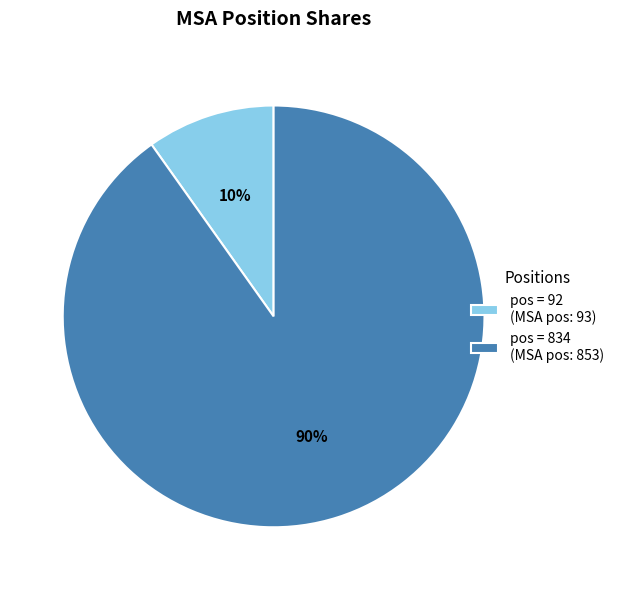

Which has a higher value, pos = 834 (MSA pos: 853) or pos = 92 (MSA pos: 93)?

pos = 834 (MSA pos: 853)